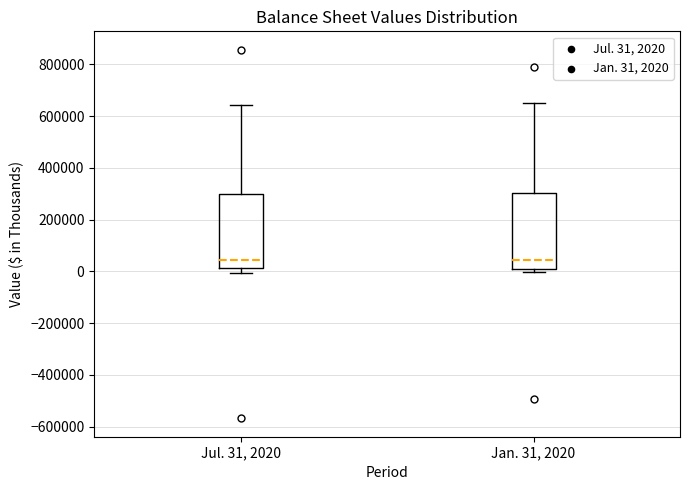

Reading left to right, read every box against the y-axis: the position of its median line, the range the box covers, and the ends of its whiskers. The values are not printed on the chart, so give them approximately, as read against the axis.

Jul. 31, 2020: median 40000, box 20000 to 300000, whiskers 0 to 640000
Jan. 31, 2020: median 40000, box 20000 to 300000, whiskers 0 to 640000